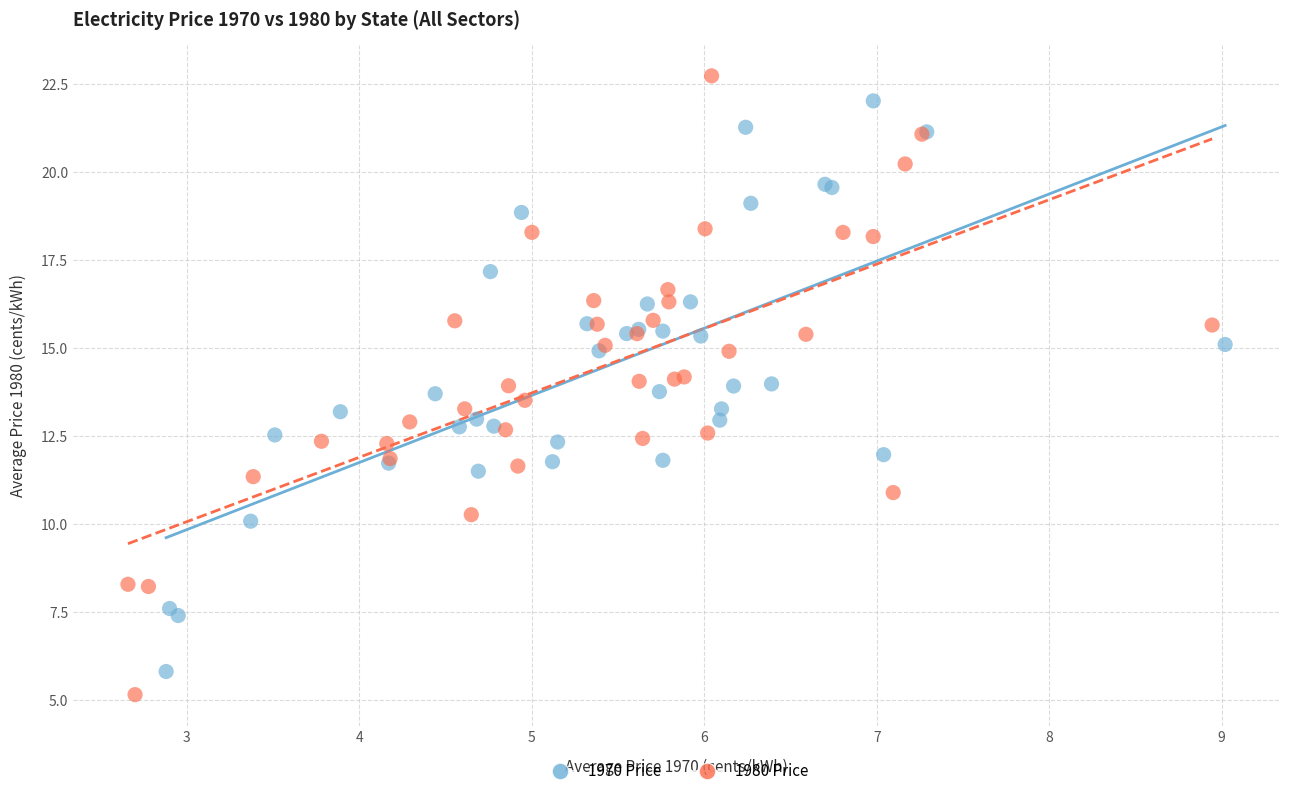

Which series contains the highest Y value?

1980 Price